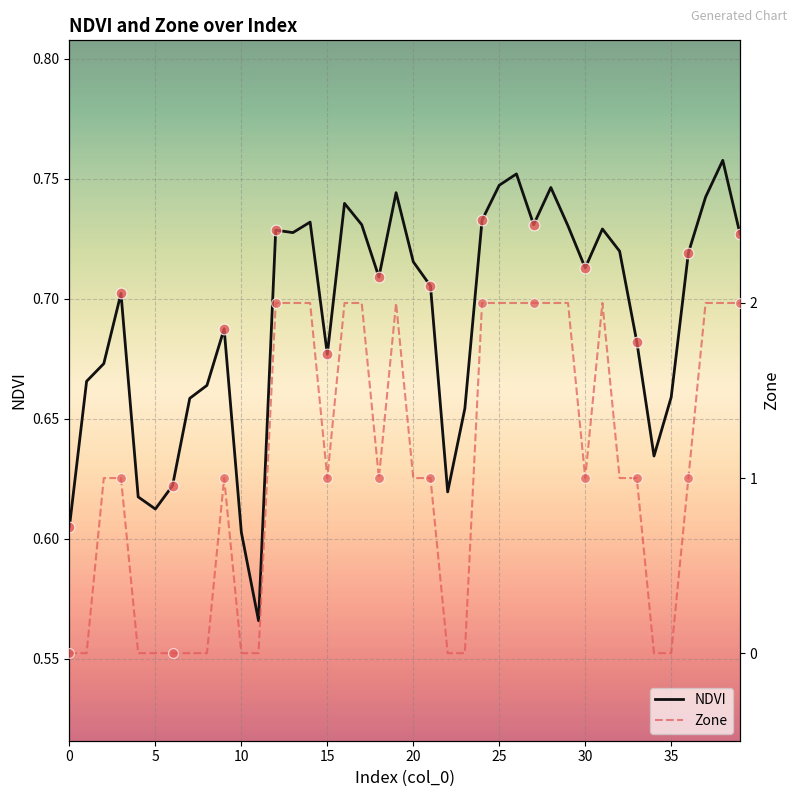

The value of NDVI at 35 is 1.1. True or false?

False